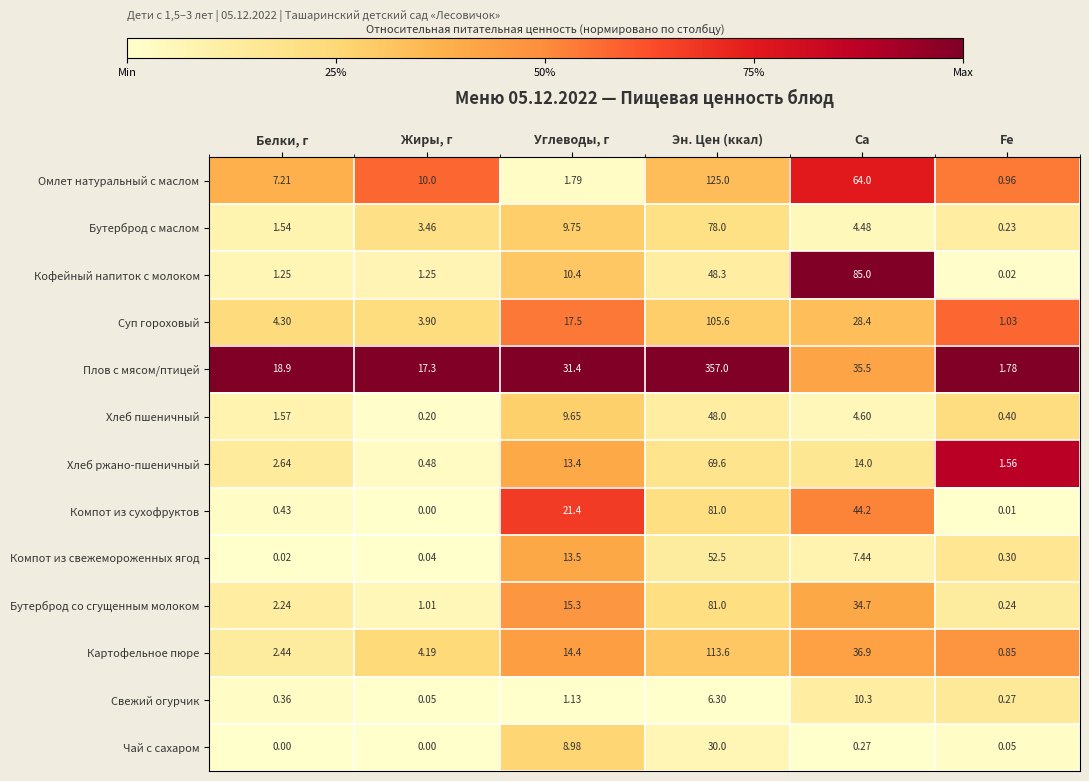

Which series has the widest spread of values?

Плов с мясом/птицей